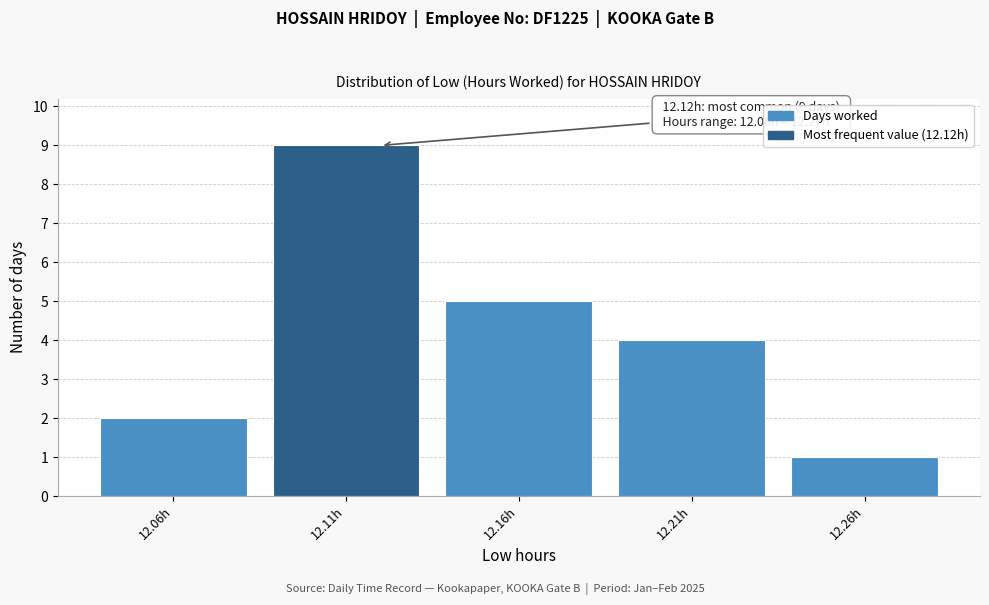

Over which range of the x-axis is the bar tallest?

12.085 to 12.135